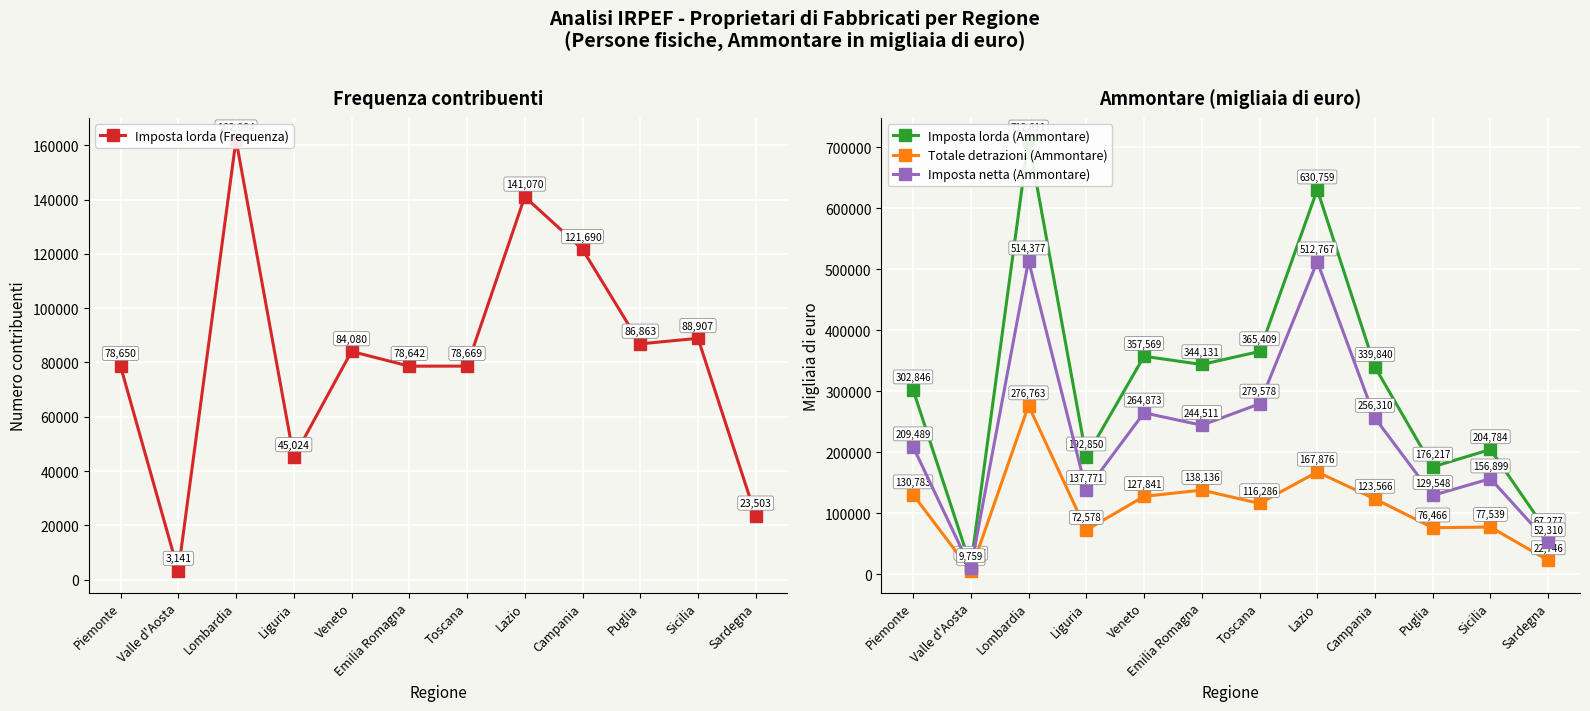

How many interior local valleys does the Totale detrazioni (Ammontare) series have?

4